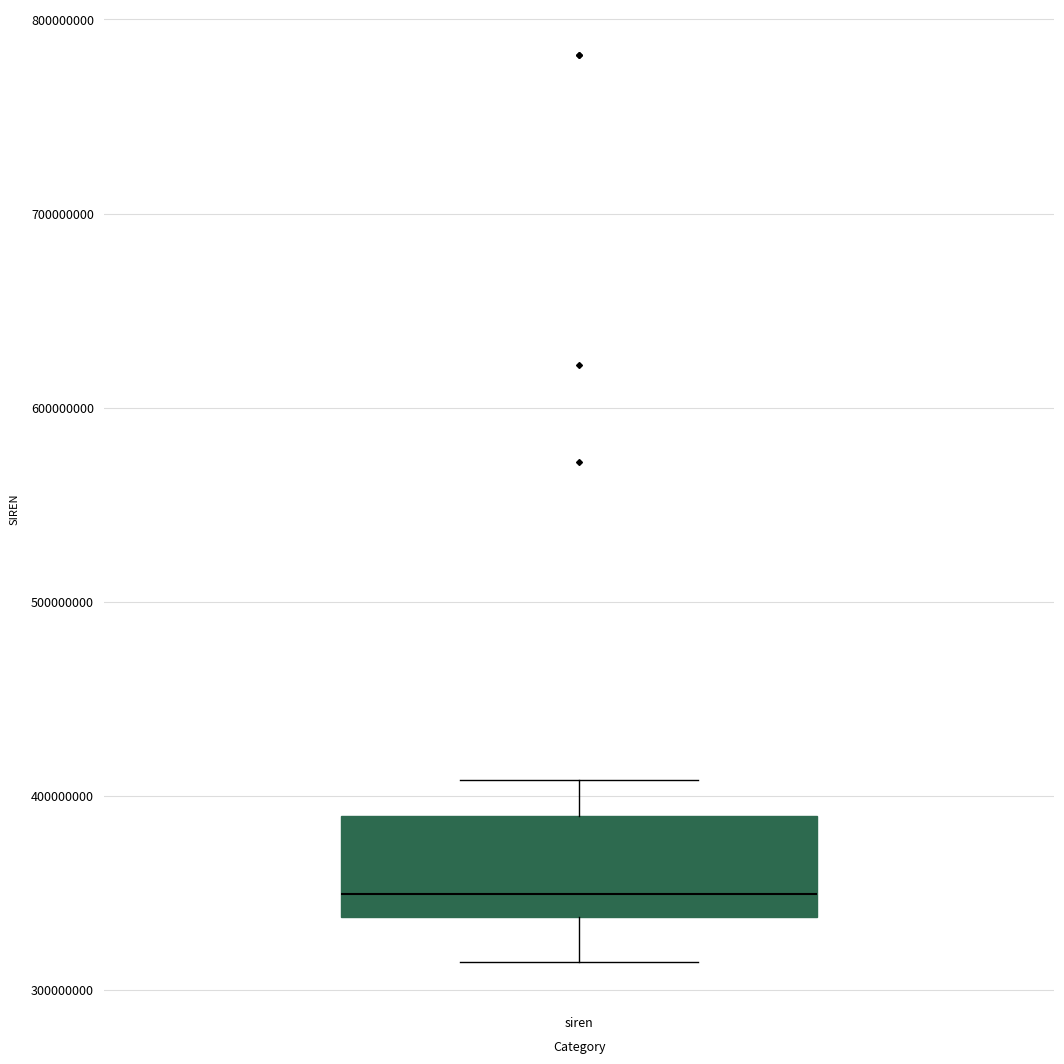

Transcribe this box plot: give where the median line is, the range the box spans, and where the two whiskers end, as read against the y-axis. The values are not printed on the chart, so give them approximately, as read against the axis.

median 350000000, box 340000000 to 390000000, whiskers 310000000 to 410000000